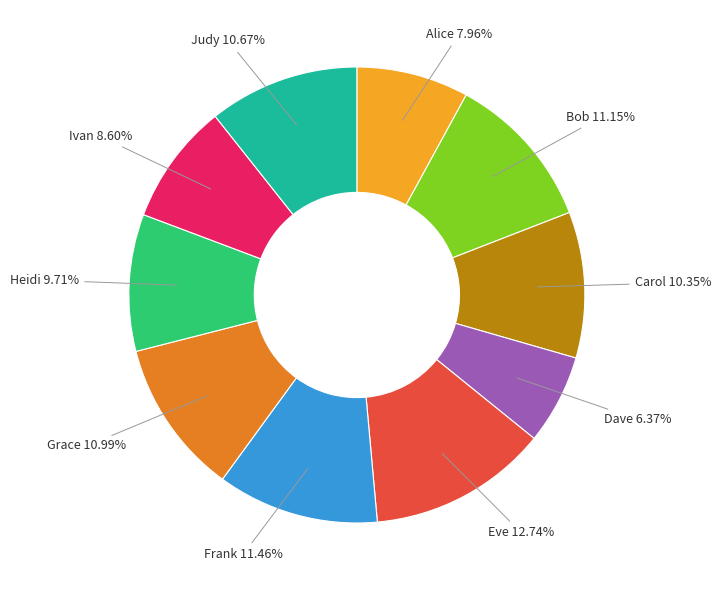

The Heidi slice represents 4% of the pie. True or false?

False